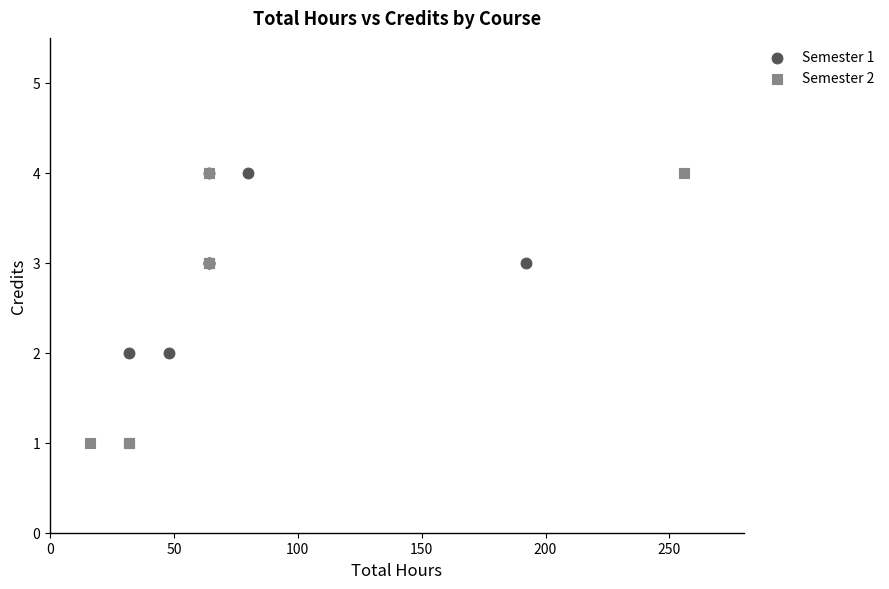

Which series contains the lowest Y value?

Semester 2